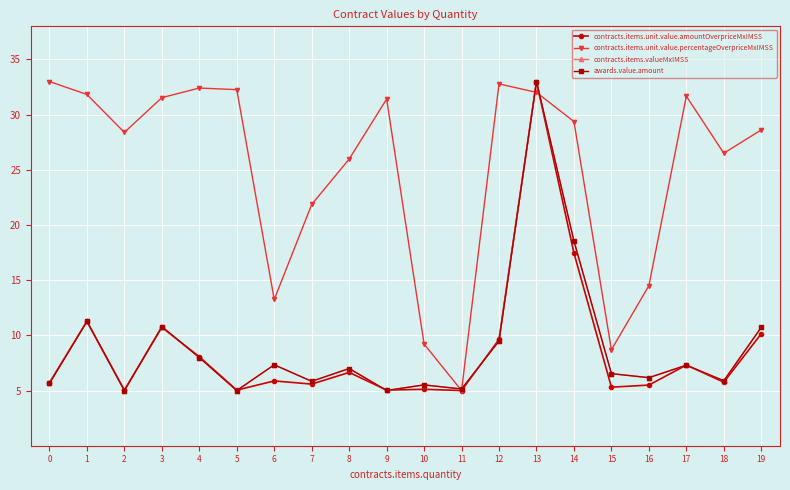

What is the difference between the maximum and minimum values in the contracts.items.unit.value.percentageOverpriceMxIMSS series?

28.0